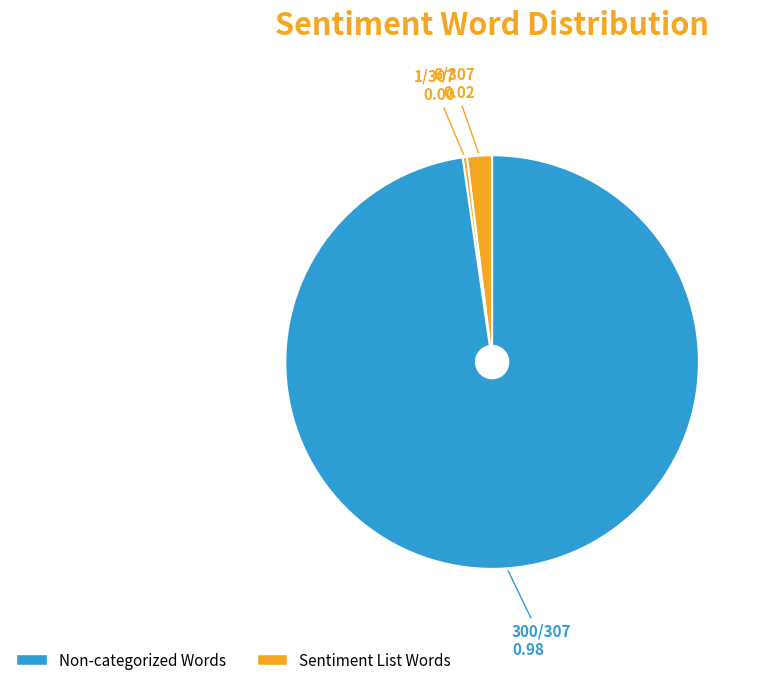

How many slices are in this pie chart?

3